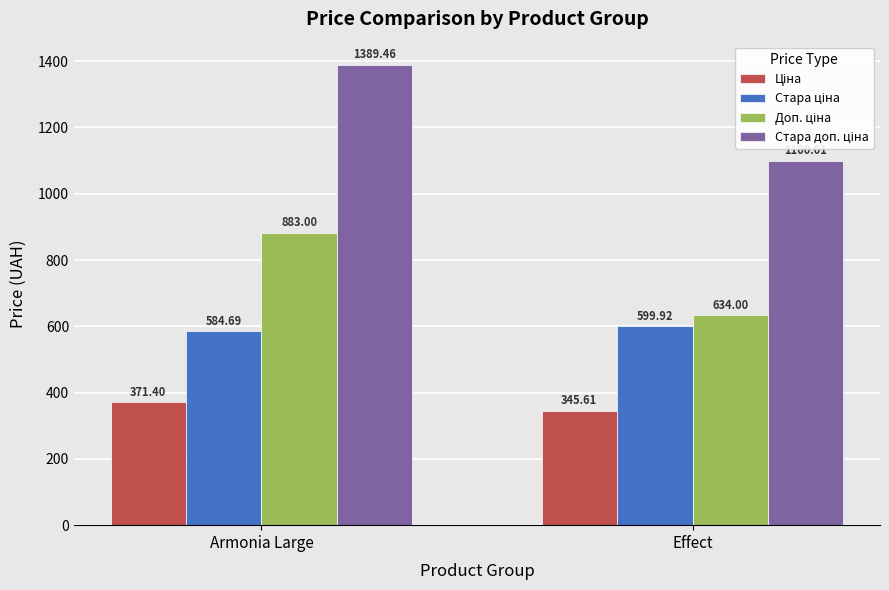

How many groups of bars are there?

2